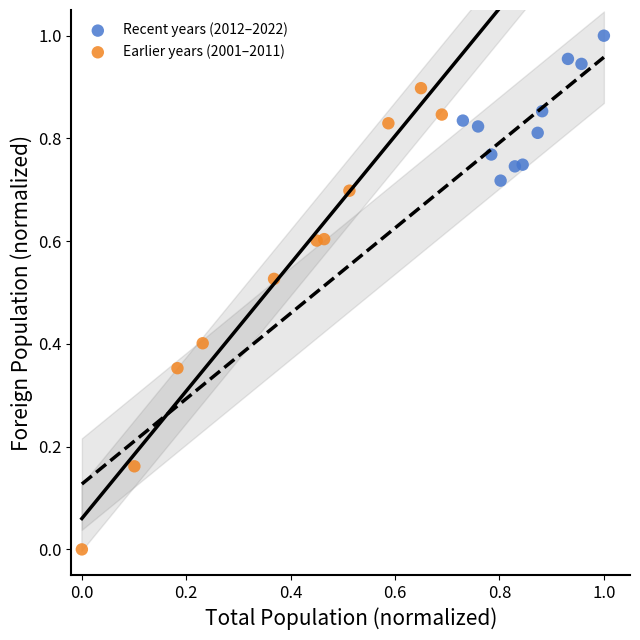

Which series reaches the minimum Y coordinate?

Earlier years (2001–2011)